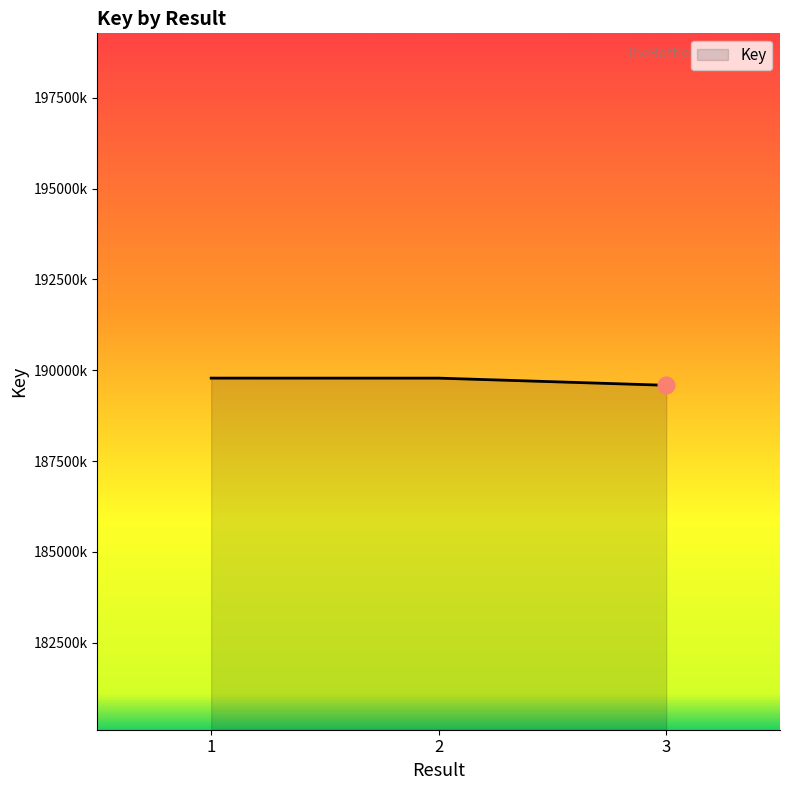

Is this an area chart (filled region under the line)?

Yes